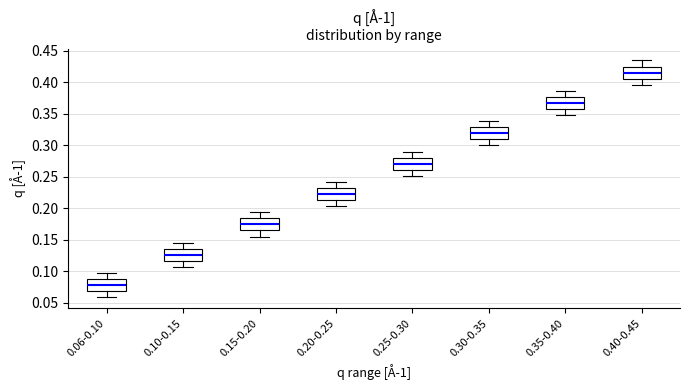

Which box has the lowest median line?

0.06-0.10